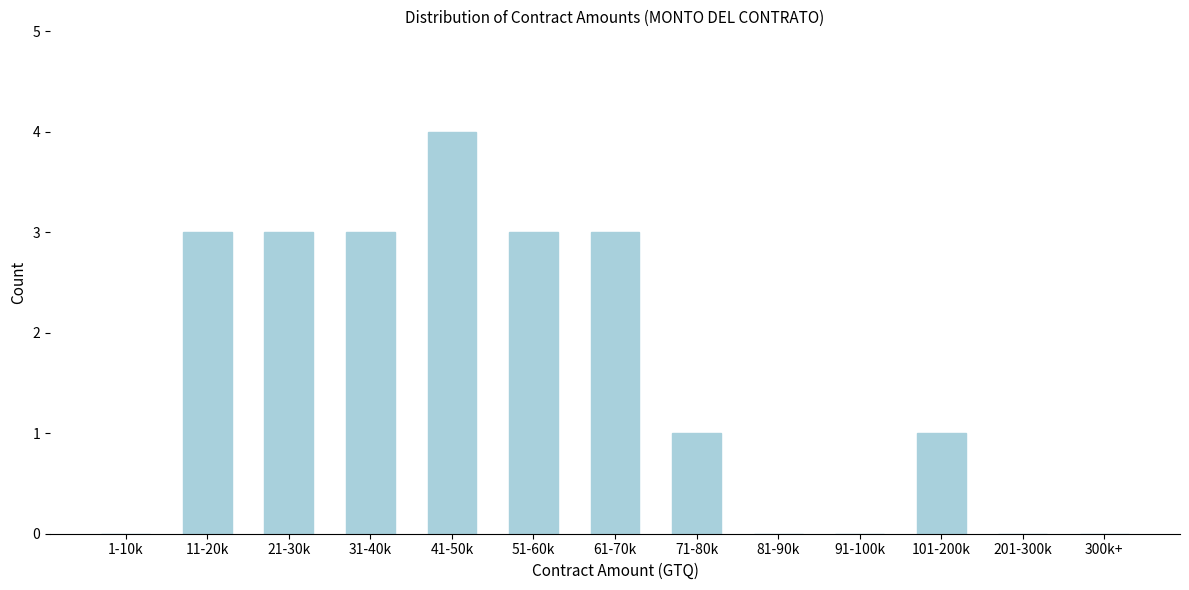

Reading left to right, list all the values displayed in this chart.

1-10k=0	11-20k=3	21-30k=3	31-40k=3	41-50k=4	51-60k=3	61-70k=3	71-80k=1	81-90k=0	91-100k=0	101-200k=1	201-300k=0	300k+=0